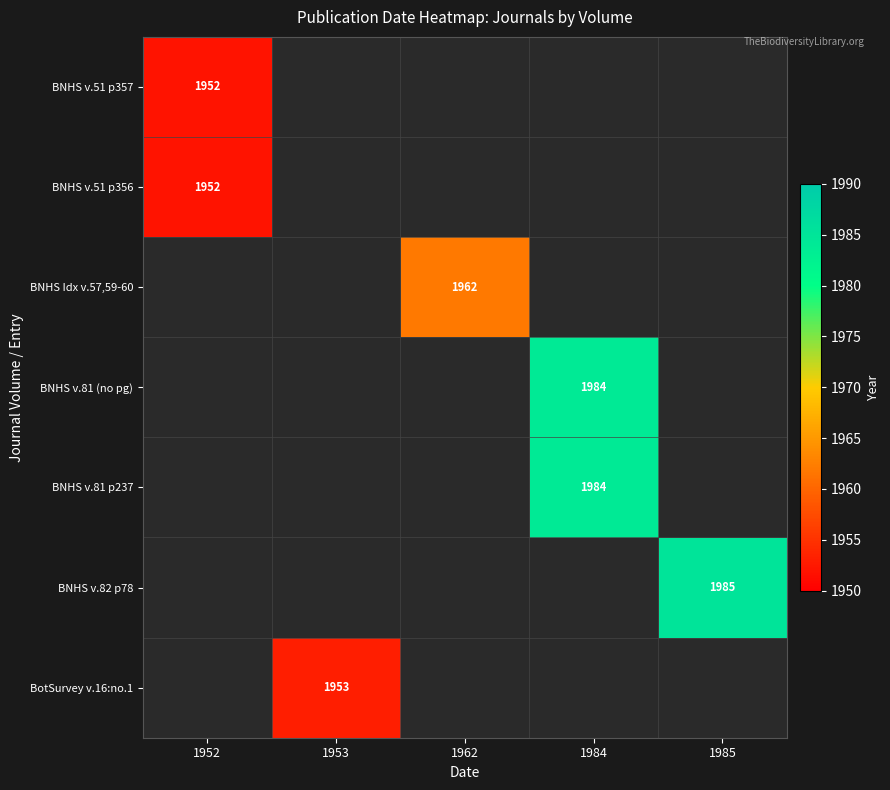

Is the value of BNHS v.82 p78 at 1985 greater than the value of BotSurvey v.16:no.1 at 1953?

Yes